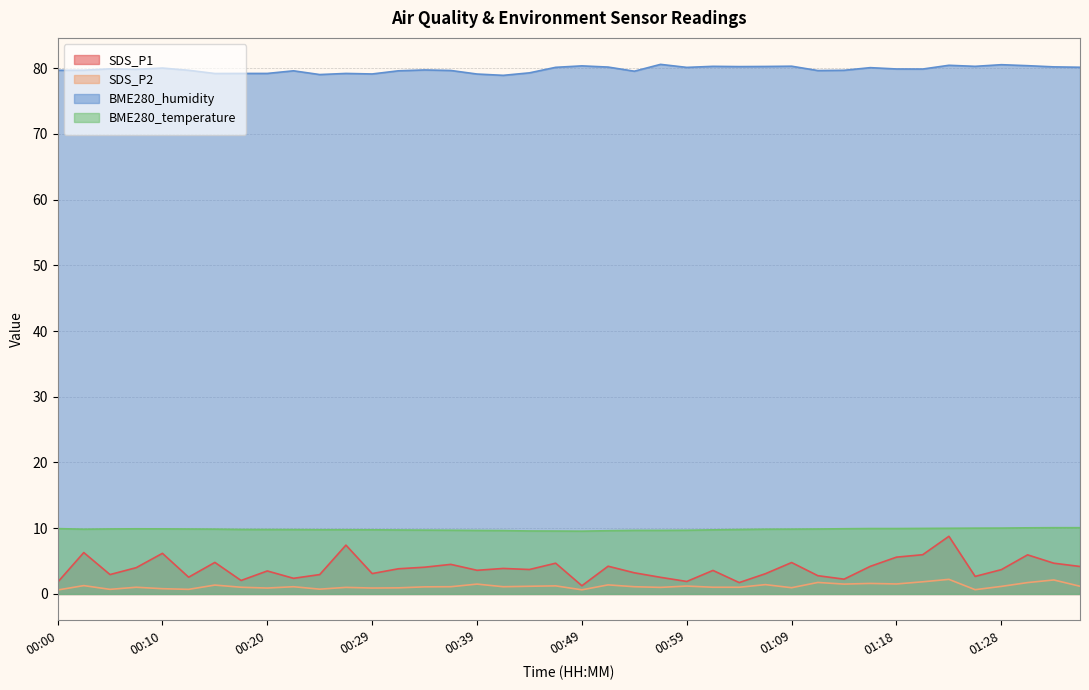

True or false: SDS_P1 and BME280_humidity intersect in this chart.

False